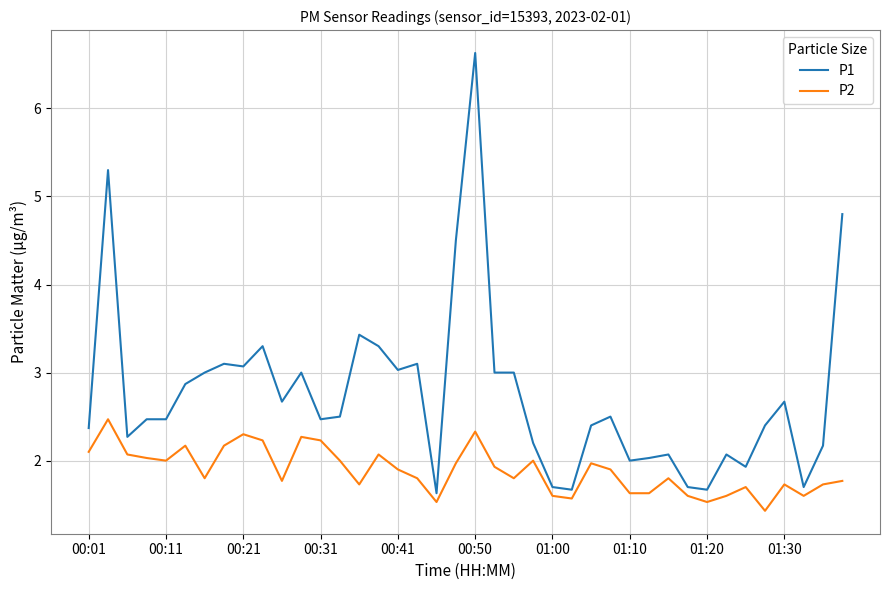

Which series has the largest total across all categories?

P1